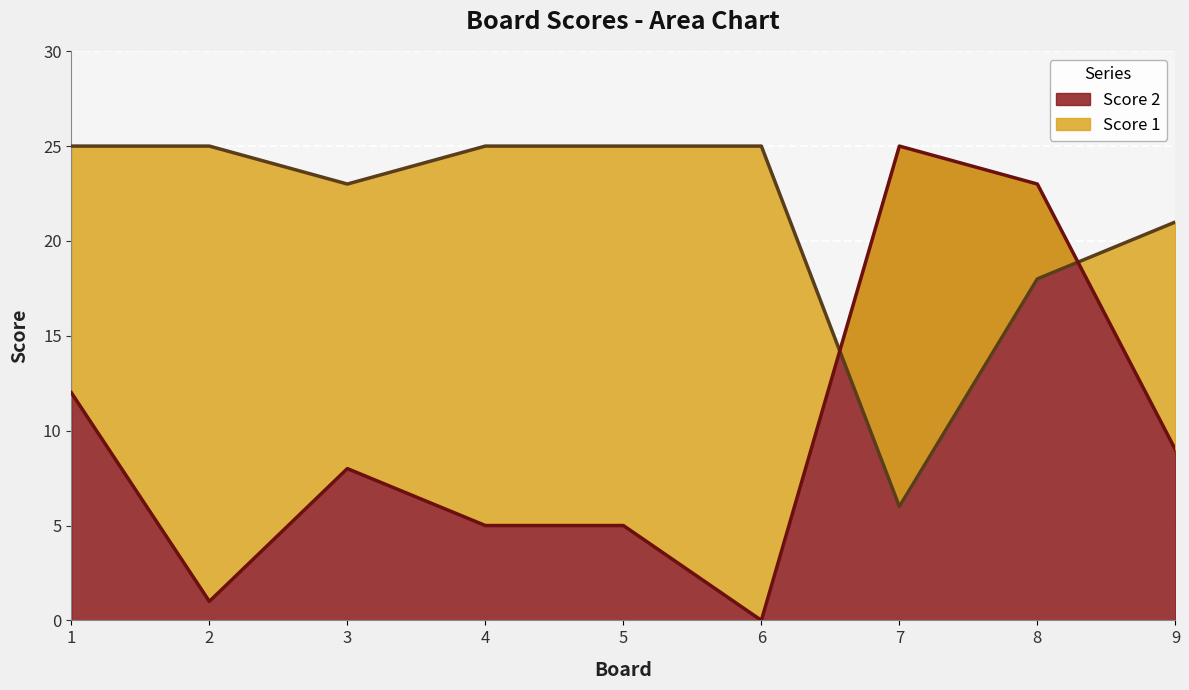

Count the Score 1 values in the range 21 to 25.

7